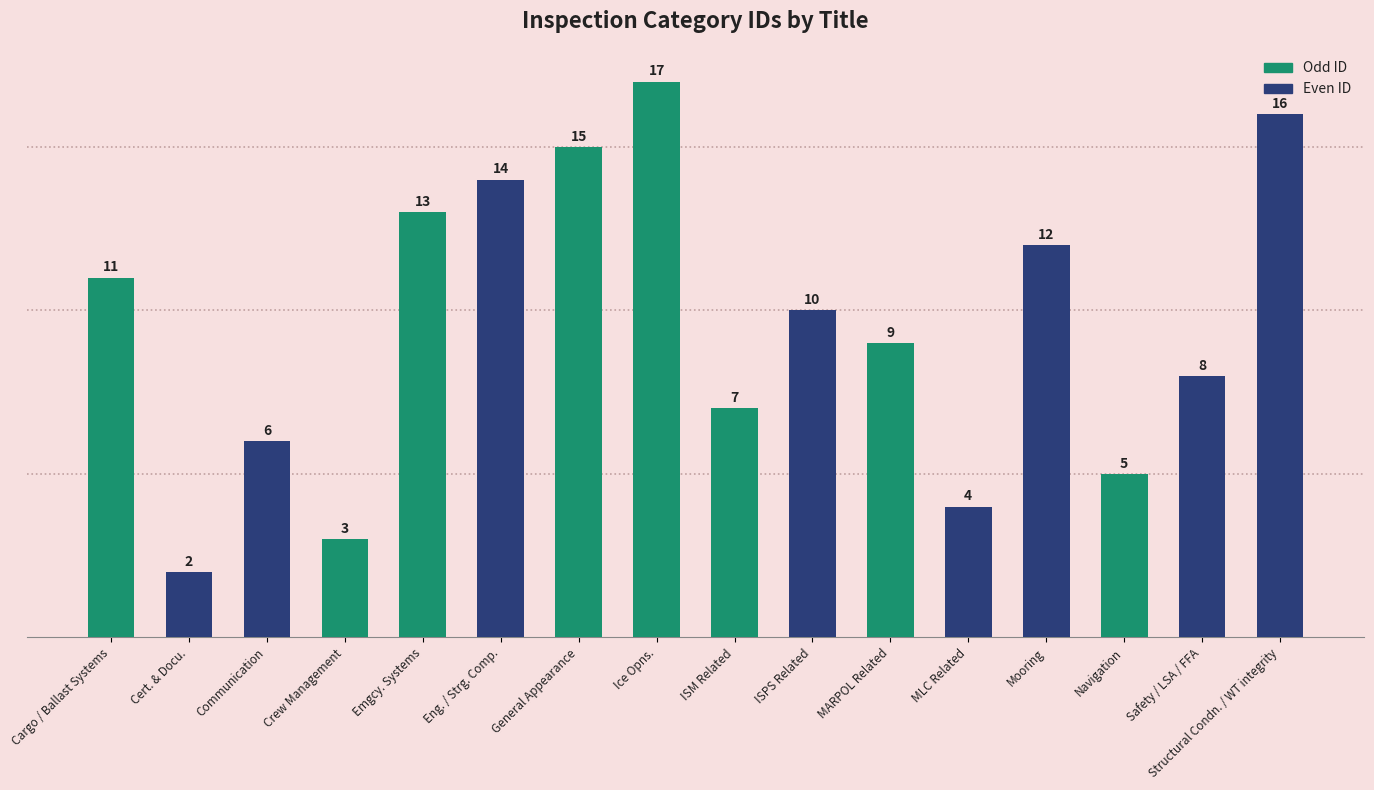

How many categories are shown in the chart?

16